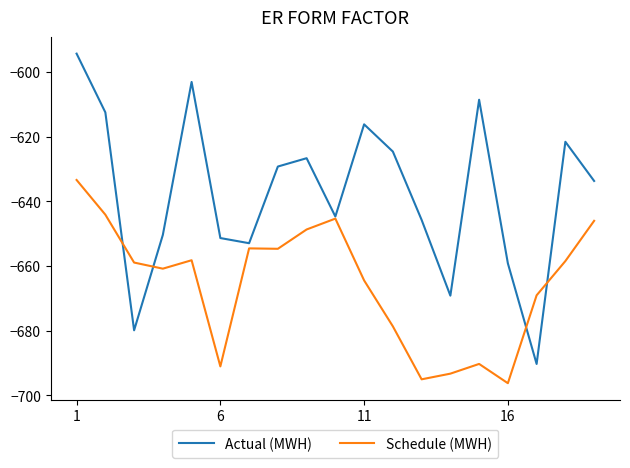

What is the highest value of the Schedule (MWH) series?

-633.4